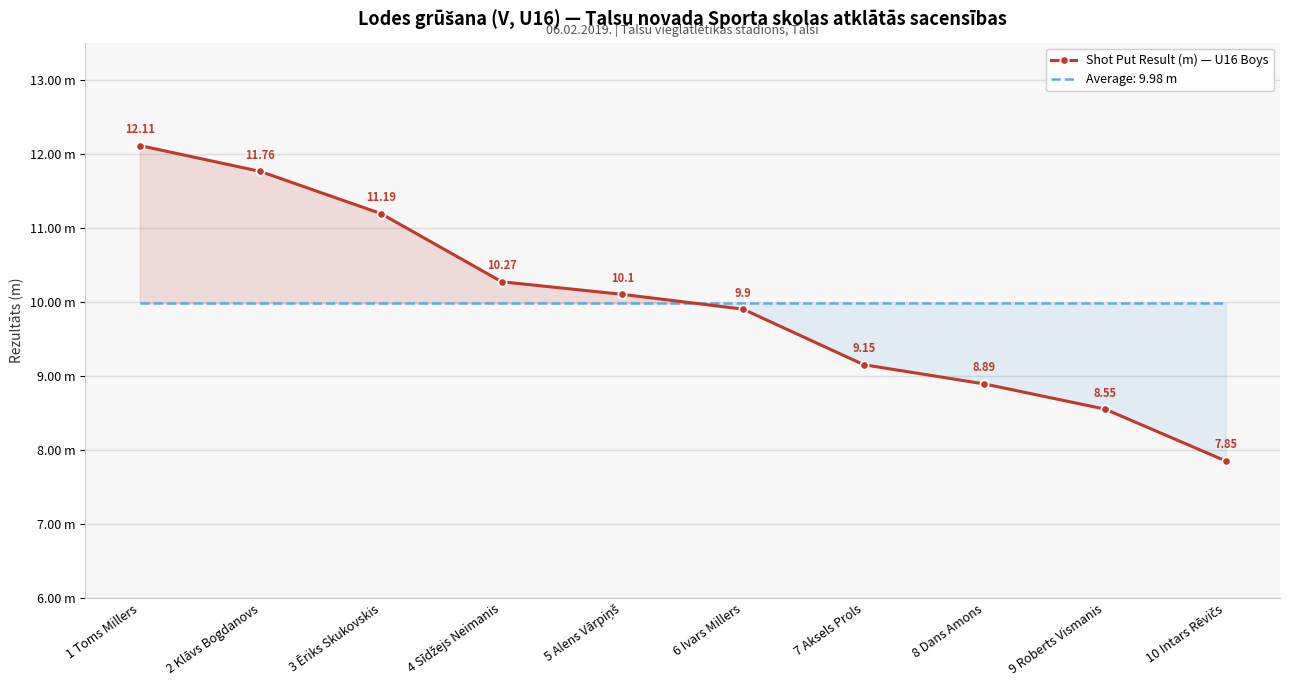

The value at 10 Intars Rēvičs is 7.8. True or false?

True